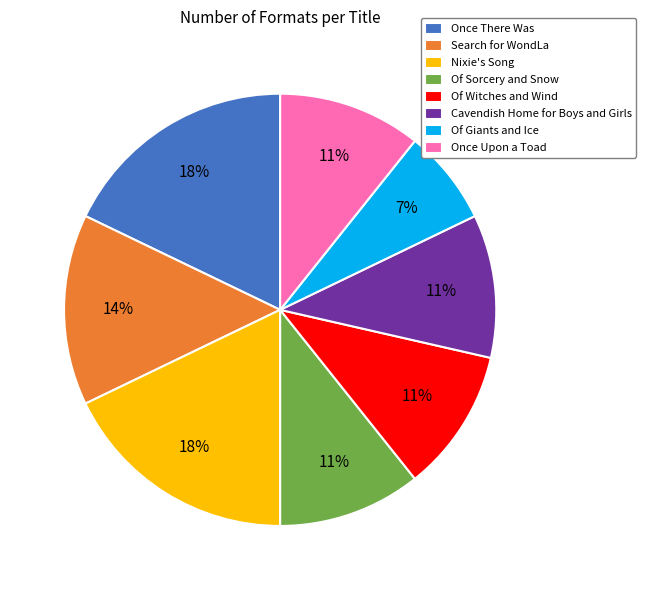

To the nearest percent, what is the difference between the Of Giants and Ice and Once There Was slice percentages?

11%